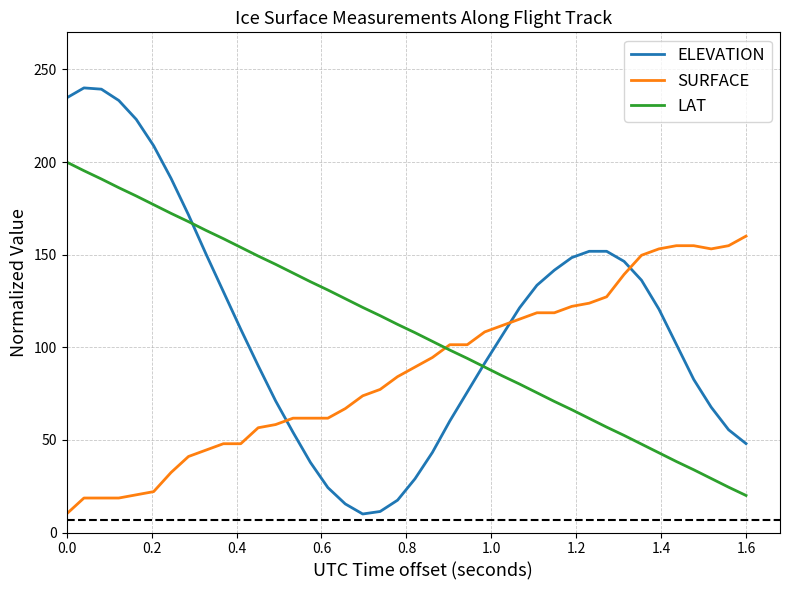

Rank the series by their maximum value, from lowest to highest.

SURFACE, LAT, ELEVATION